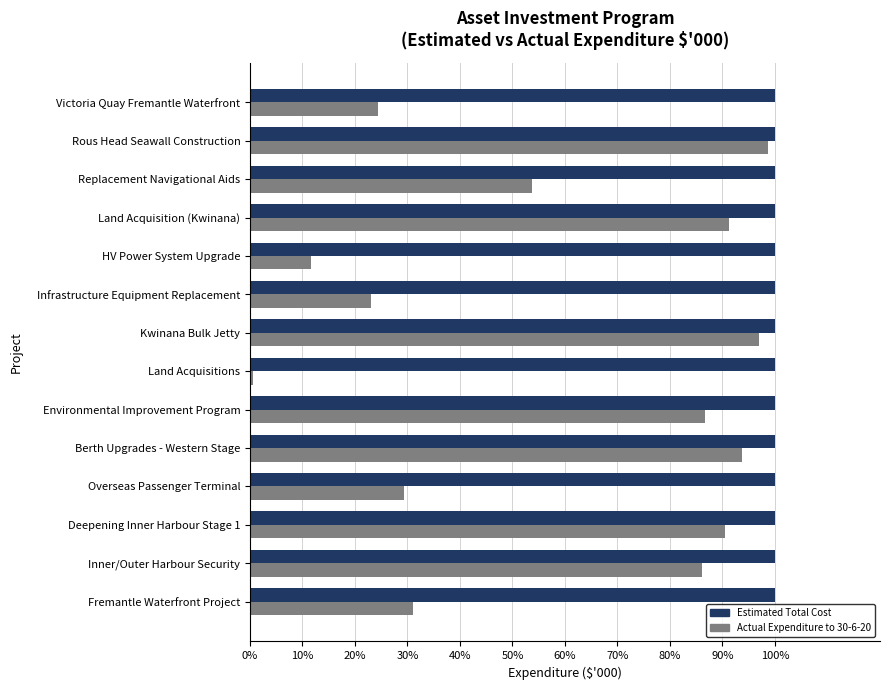

What is the highest value of the Actual Expenditure to 30-6-20 series?

98.7